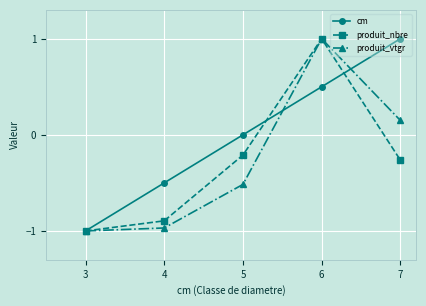

What are all the series names shown in the legend?

cm, produit_nbre, produit_vtgr